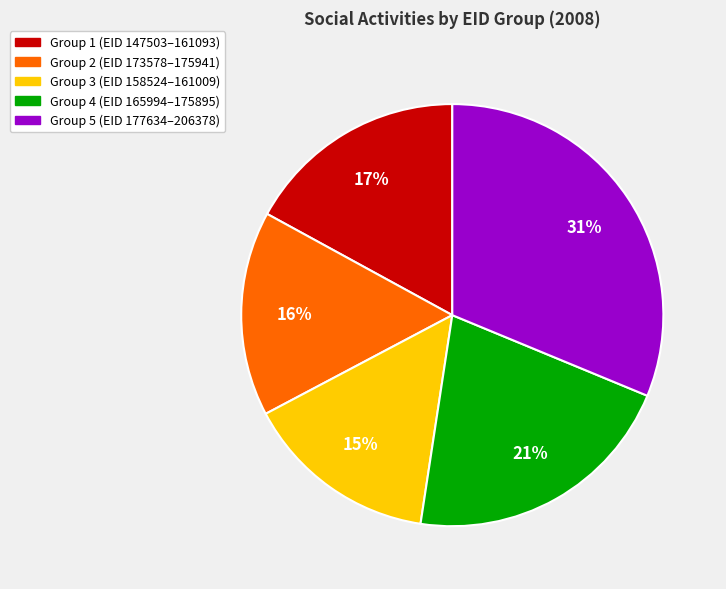

To the nearest percent, what is the difference between the largest and smallest slice percentages?

16%